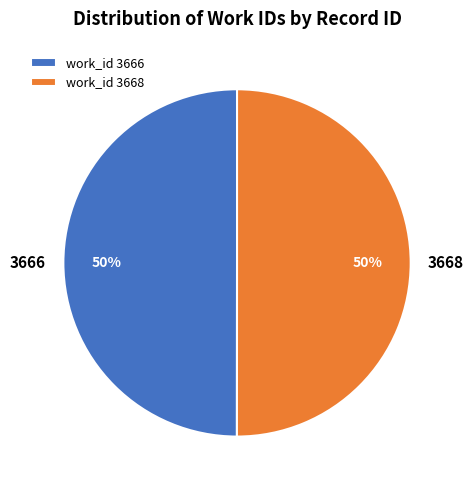

Do 3666 and 3668 together represent more than half of the pie?

Yes